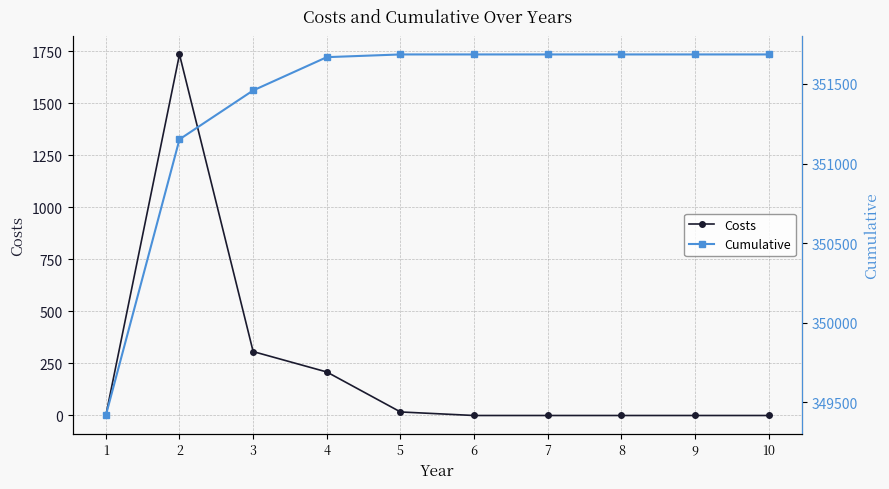

Rank the series by their maximum value, from lowest to highest.

Costs, Cumulative